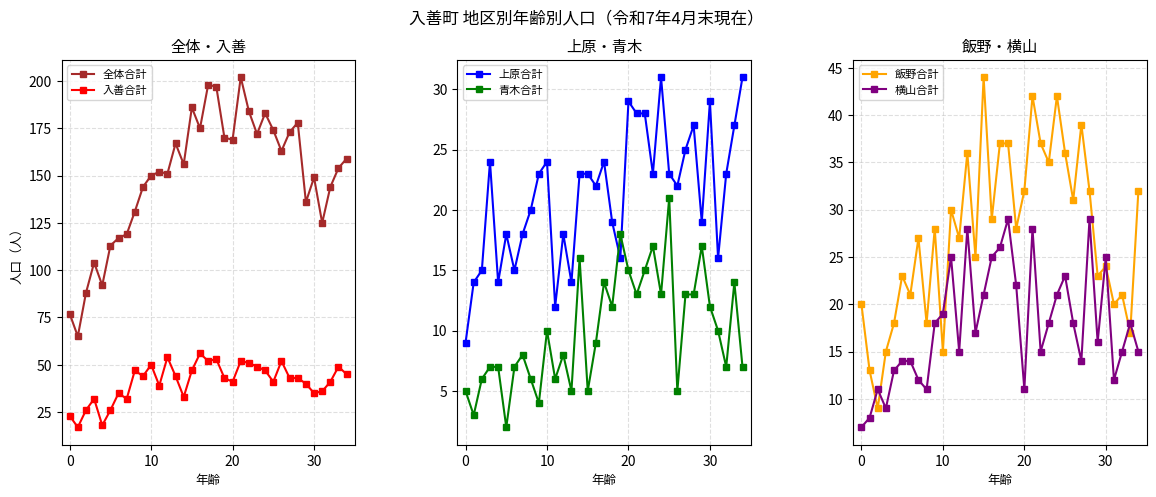

Reading left to right, transcribe all the data shown in this chart.

全体合計: 77	65	88	104	92	113	117	119	131	144	150	152	151	167	156	186	175	198	197	170	169	202	184	172	183	174	163	173	178	136	149	125	144	154	159
入善合計: 23	17	26	32	18	26	35	32	47	44	50	39	54	44	33	47	56	52	53	43	41	52	51	49	47	41	52	43	43	40	35	36	41	49	45
上原合計: 9	14	15	24	14	18	15	18	20	23	24	12	18	14	23	23	22	24	19	16	29	28	28	23	31	23	22	25	27	19	29	16	23	27	31
青木合計: 5	3	6	7	7	2	7	8	6	4	10	6	8	5	16	5	9	14	12	18	15	13	15	17	13	21	5	13	13	17	12	10	7	14	7
飯野合計: 20	13	9	15	18	23	21	27	18	28	15	30	27	36	25	44	29	37	37	28	32	42	37	35	42	36	31	39	32	23	24	20	21	17	32
横山合計: 7	8	11	9	13	14	14	12	11	18	19	25	15	28	17	21	25	26	29	22	11	28	15	18	21	23	18	14	29	16	25	12	15	18	15